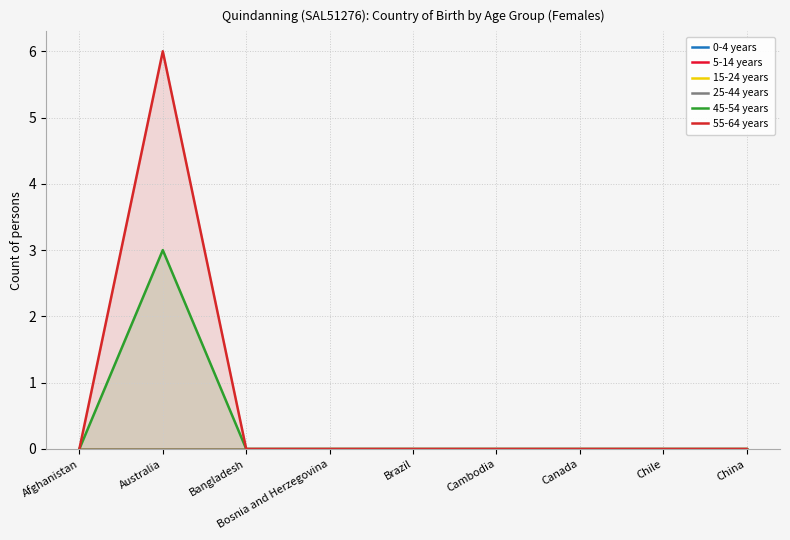

How many lines are shown in the chart?

6